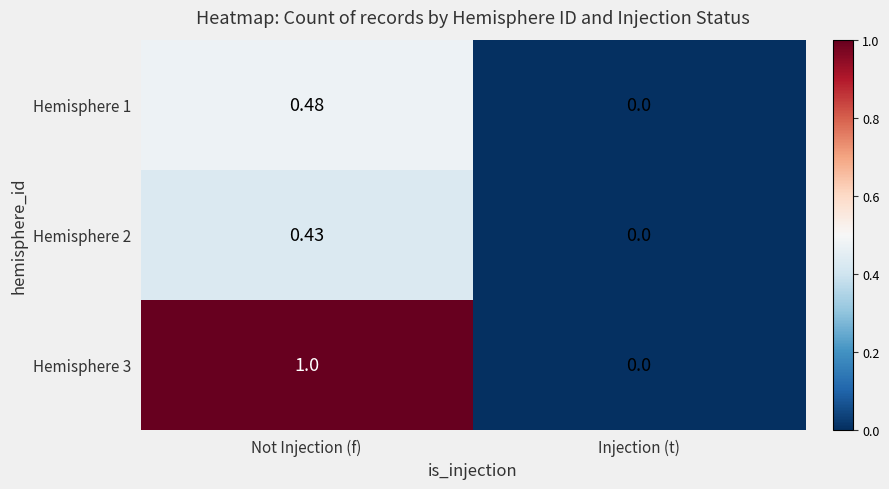

List the labels in order of Hemisphere 2 value, largest first.

Not Injection (f), Injection (t)